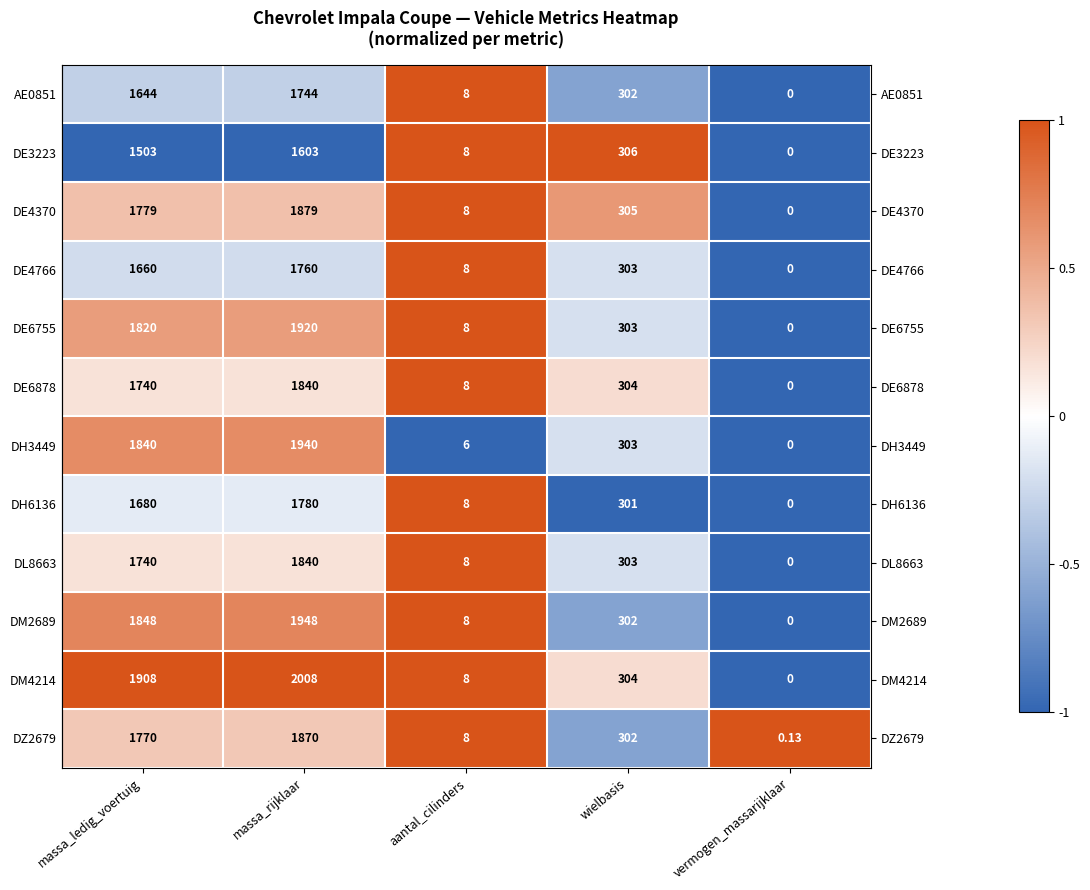

Rank the categories by DE6755 value from highest to lowest.

massa_rijklaar, massa_ledig_voertuig, wielbasis, aantal_cilinders, vermogen_massarijklaar